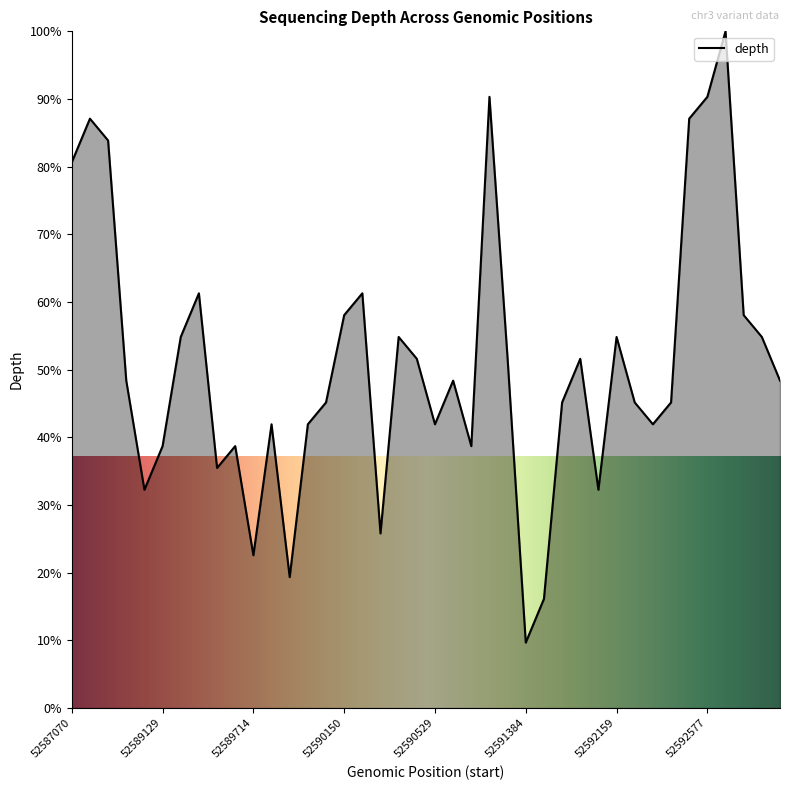

How many interior local valleys (lower than both neighbors) does the data have?

10